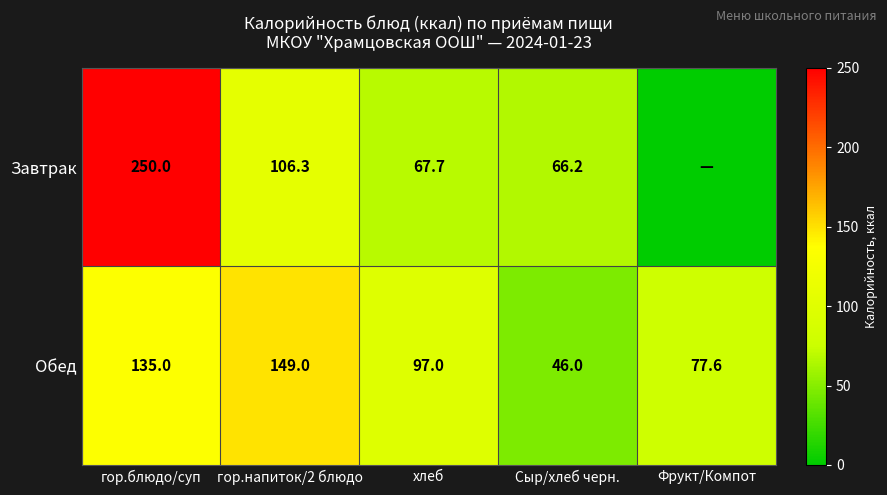

Rank the series at гор.напиток/2 блюдо from lowest to highest value.

Завтрак, Обед